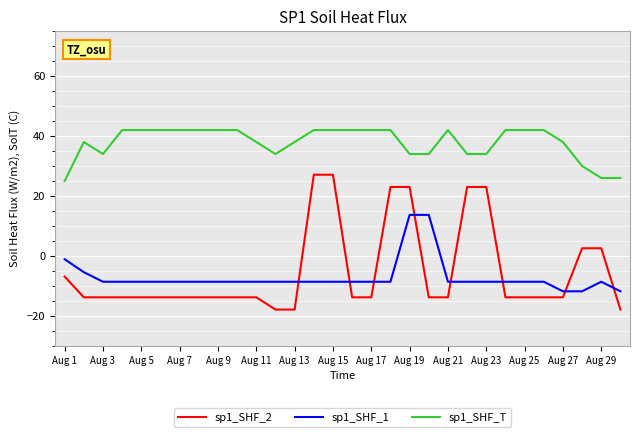

Which series has the largest range (max minus min)?

sp1_SHF_2